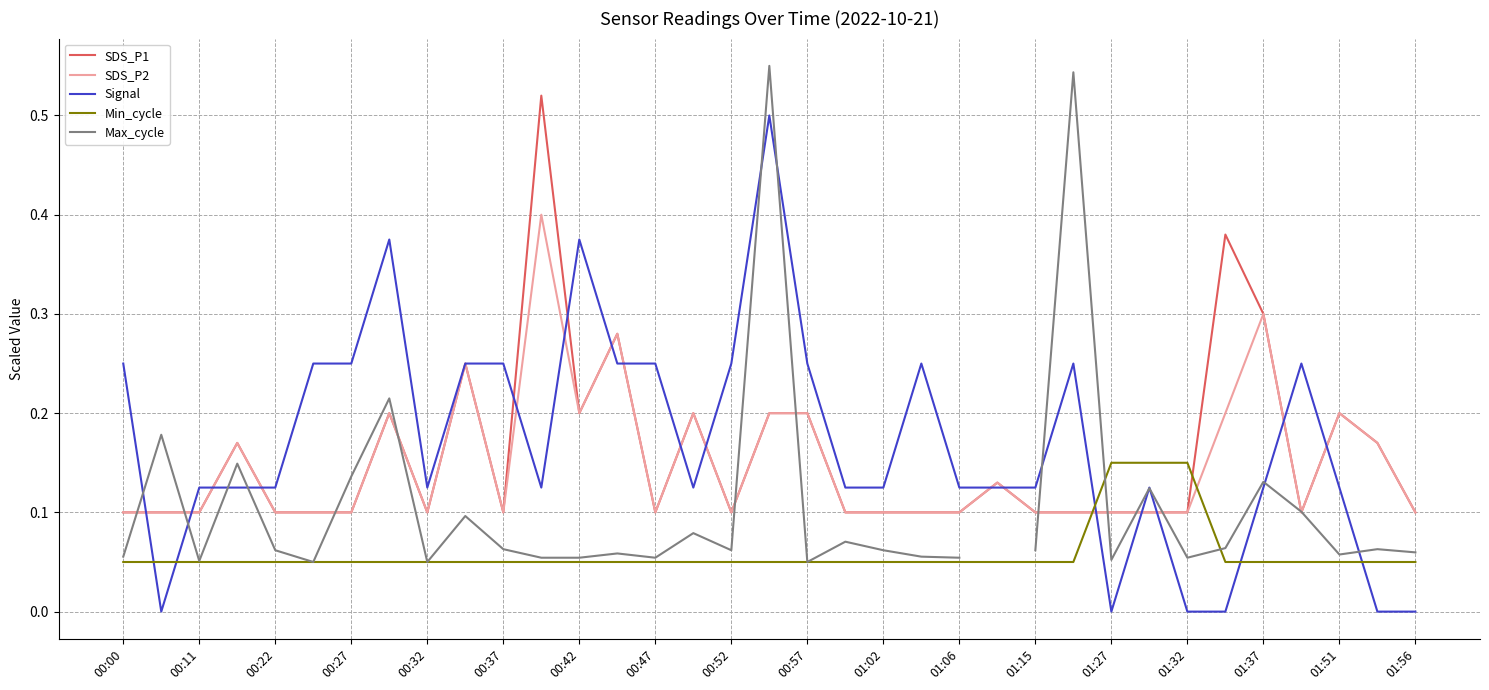

True or false: Signal has a value of 0.3 at 33.

False